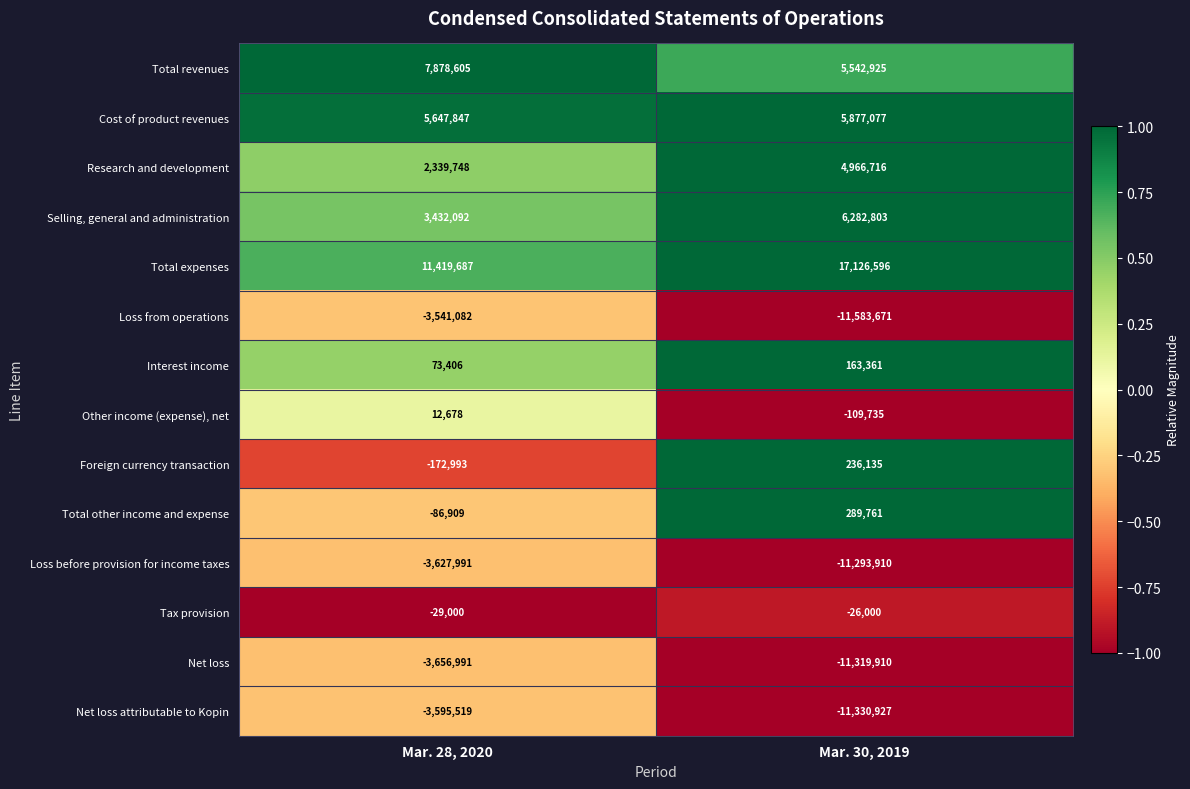

What is the difference between the Total other income and expense values at Mar. 28, 2020 and Mar. 30, 2019?

376670